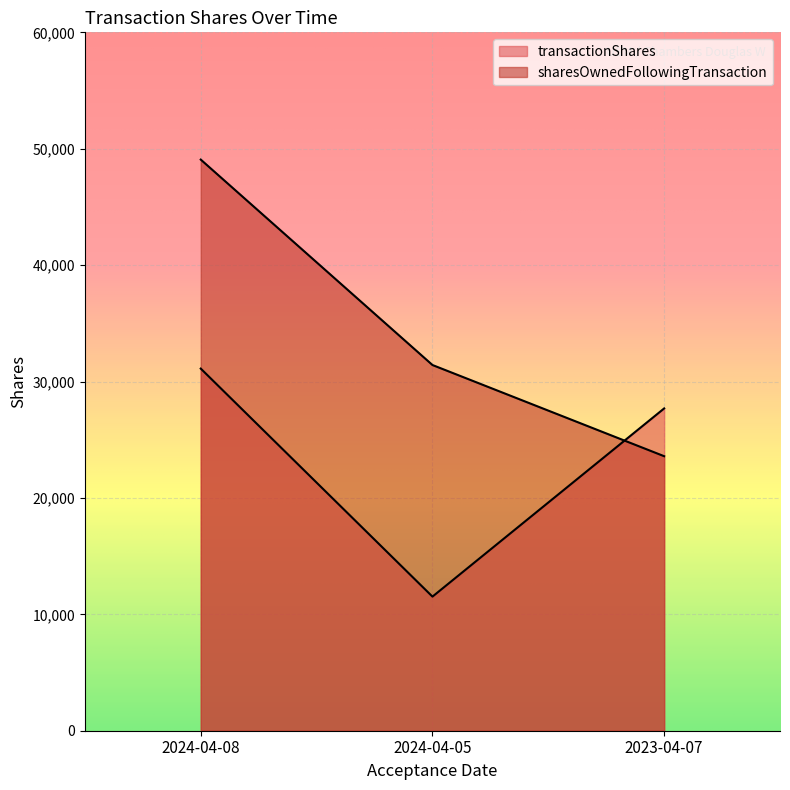

What is the sum of the sharesOwnedFollowingTransaction values at 2023-04-07 and 2024-04-08?

72652